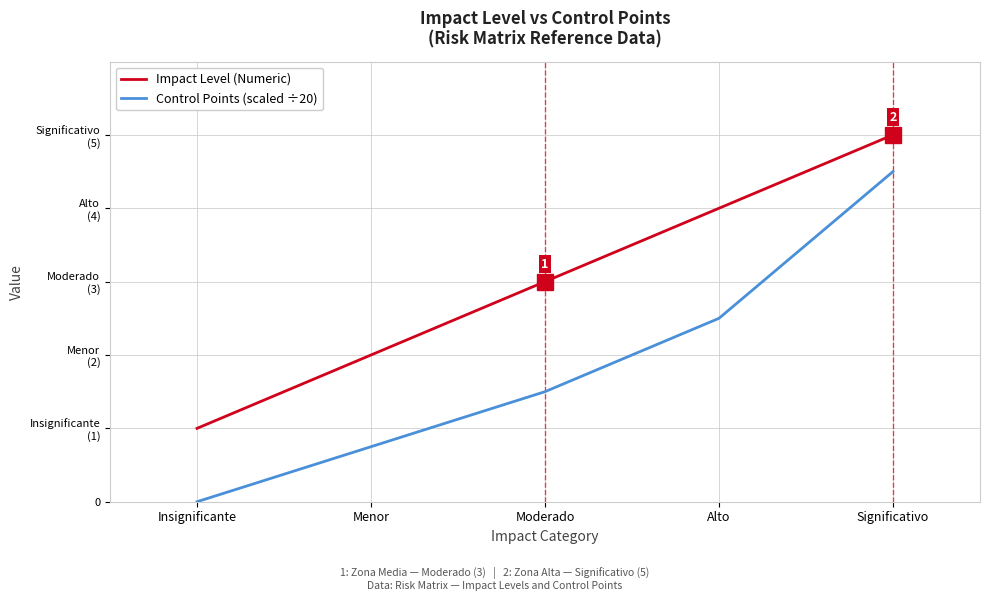

What are all the series names shown in the legend?

Impact Level (Numeric), Control Points (scaled ÷20)